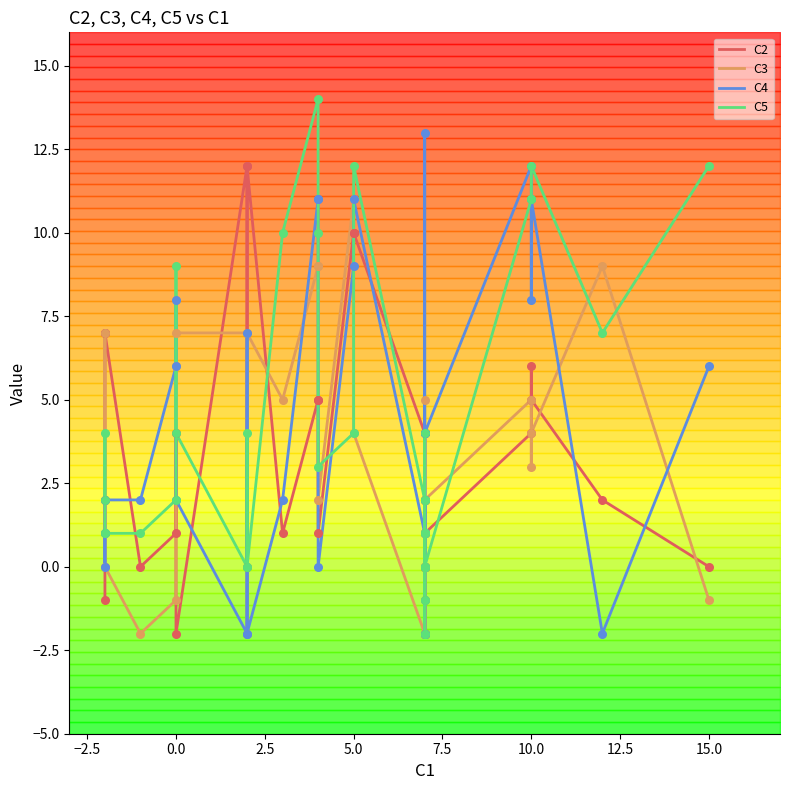

Which series has the largest total across all categories?

C5